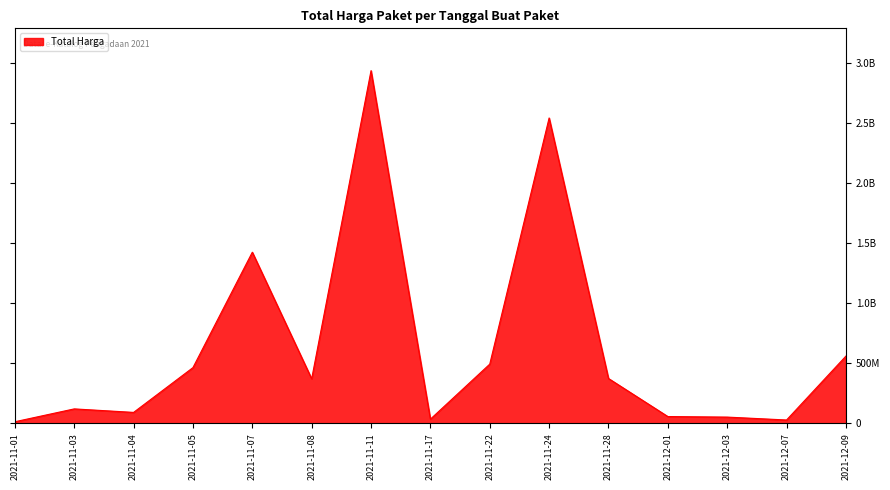

How many points are lower than both their immediate neighbors (excluding endpoints)?

4